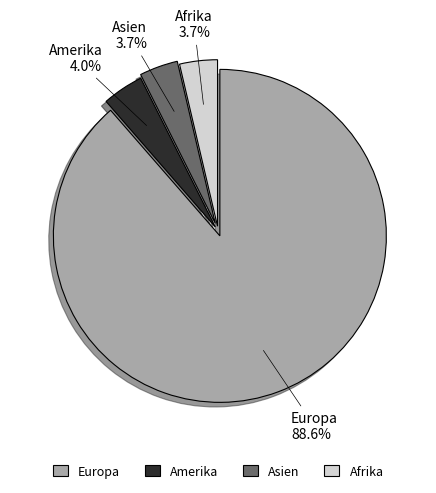

To the nearest percent, what is the difference between the Amerika and Europa slice percentages?

85%